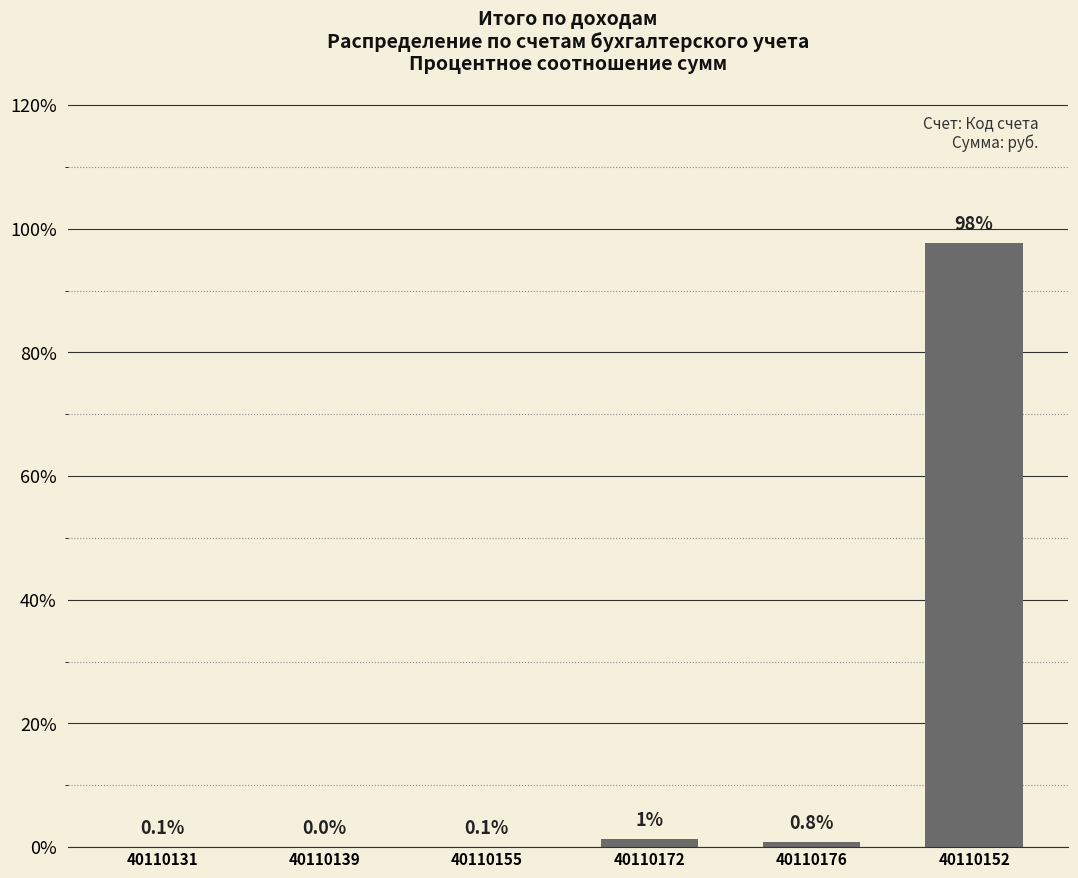

The chart shows a value of 0.1 at 40110131. True or false?

True